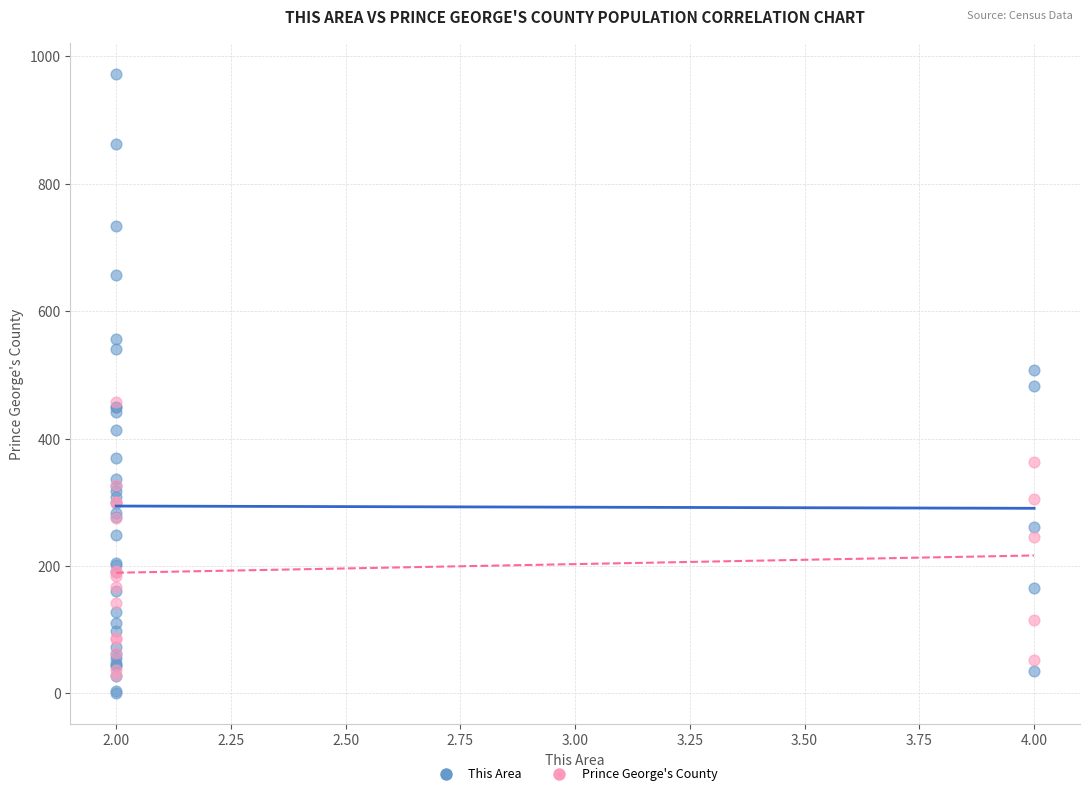

Which series contains the highest Y value?

This Area